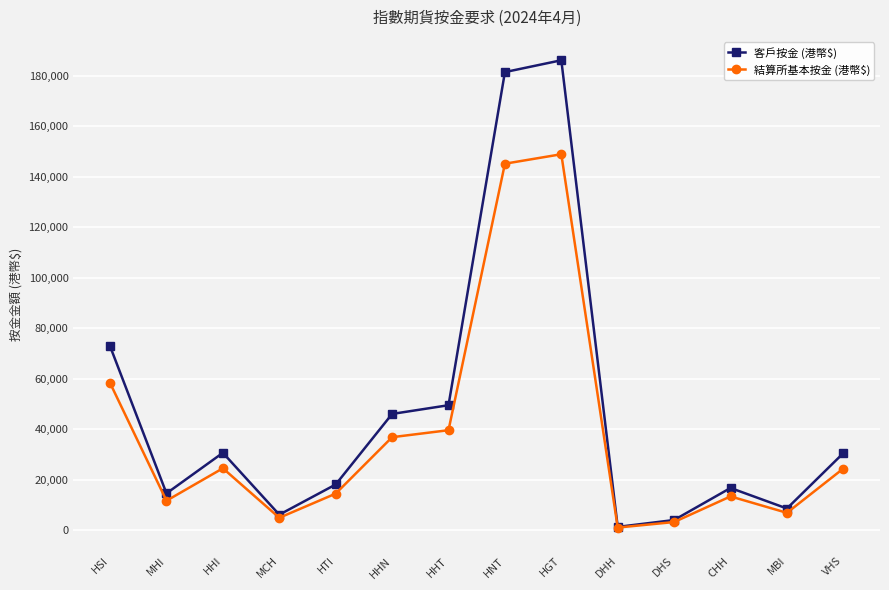

What value does the 客戶按金 (港幣$) series have at HHI?

30656